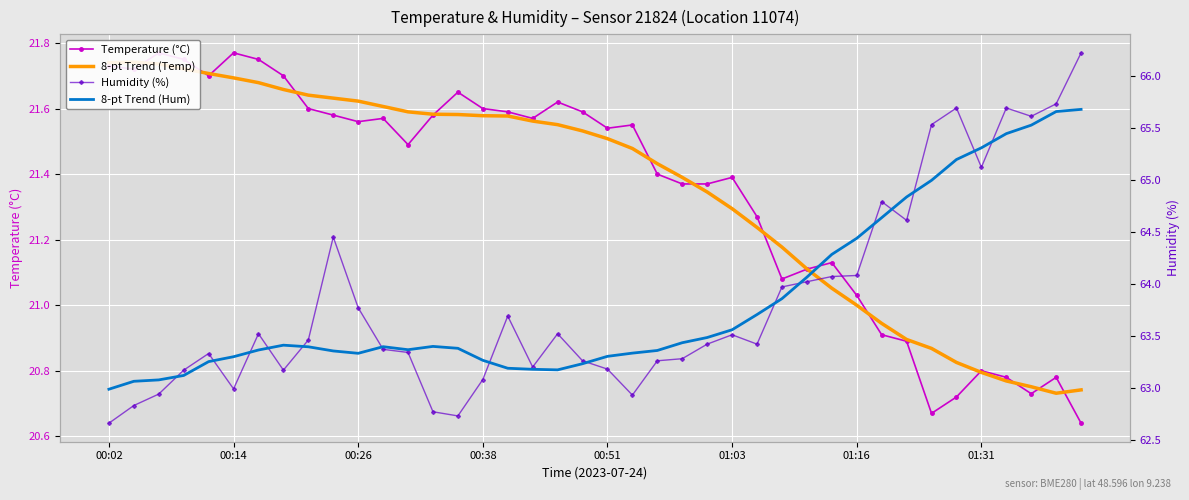

What is the greatest value displayed?

66.2